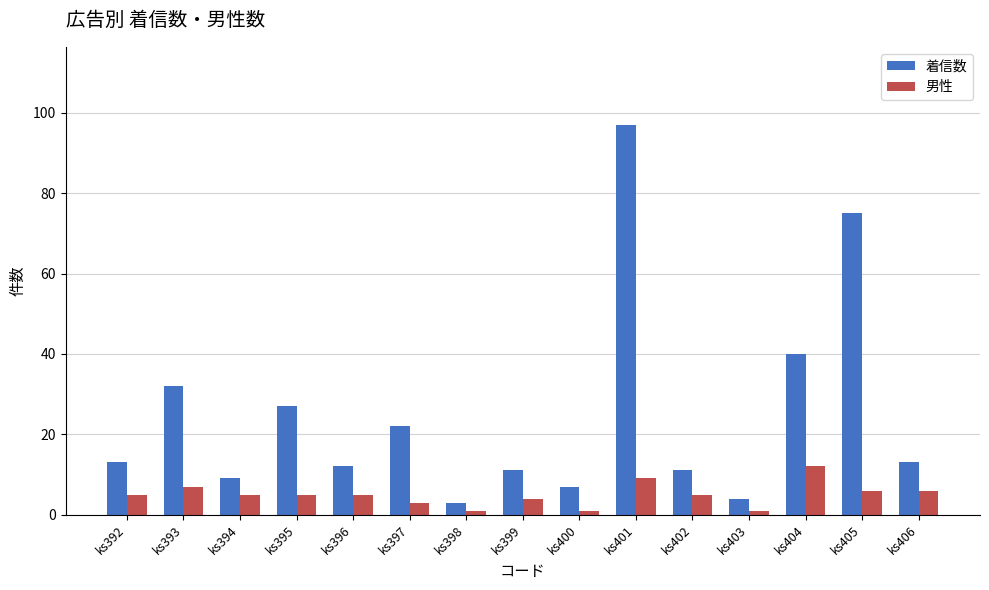

Rank the series by their average value, from highest to lowest.

着信数, 男性